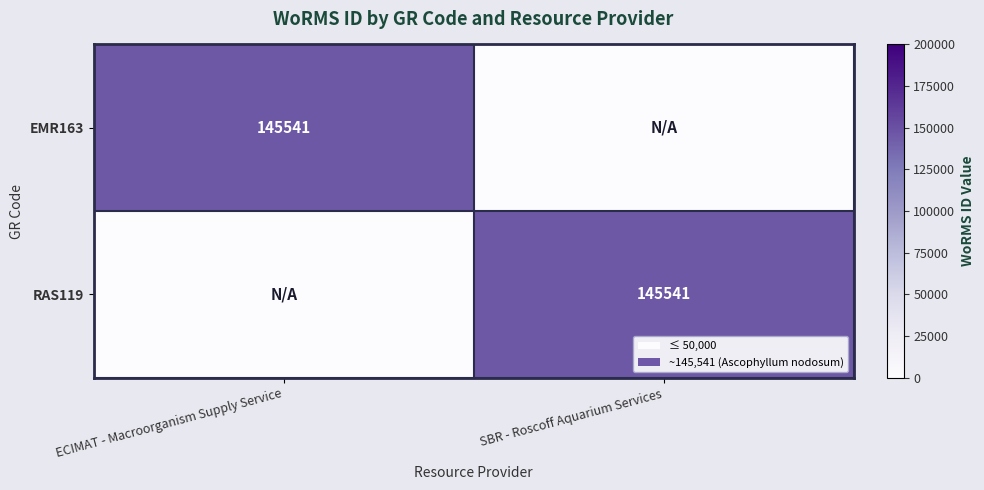

The value of EMR163 at ECIMAT - Macroorganism Supply Service is 92217. True or false?

False